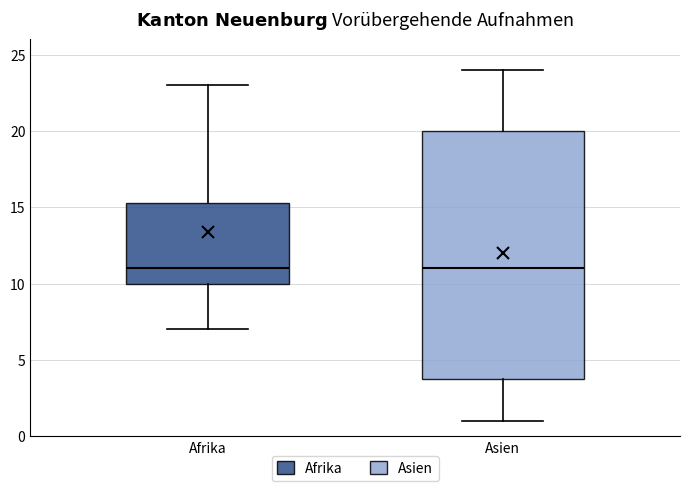

Reading left to right, transcribe this box plot: for each box, give where its median line is, the range the box spans, and where its two whiskers end, as read against the y-axis. The values are not printed on the chart, so give them approximately, as read against the axis.

Afrika: median 11.0, box 10.0 to 15.5, whiskers 7.0 to 23.0
Asien: median 11.0, box 4.0 to 20.0, whiskers 1.0 to 24.0